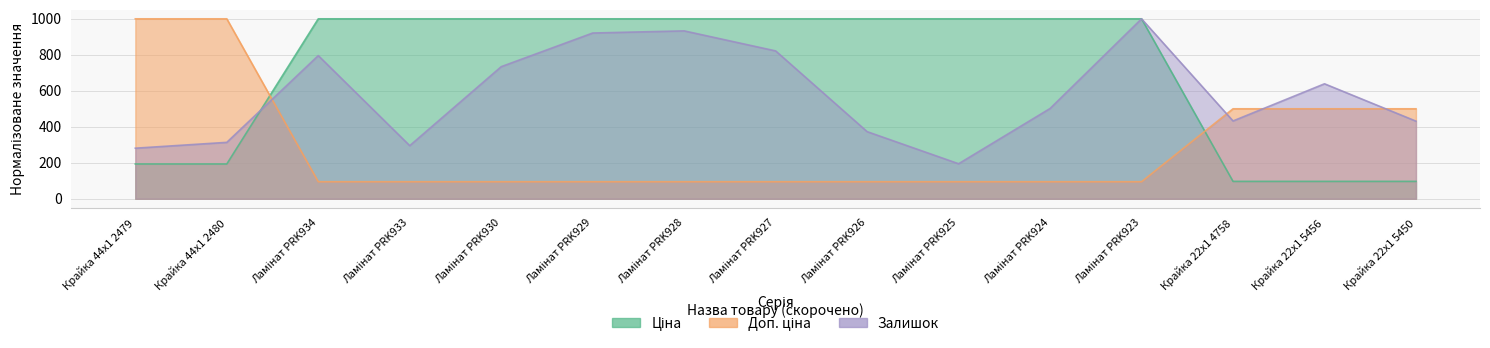

What is the spread (max minus min) of values at Ламінат PRK925?

905.2